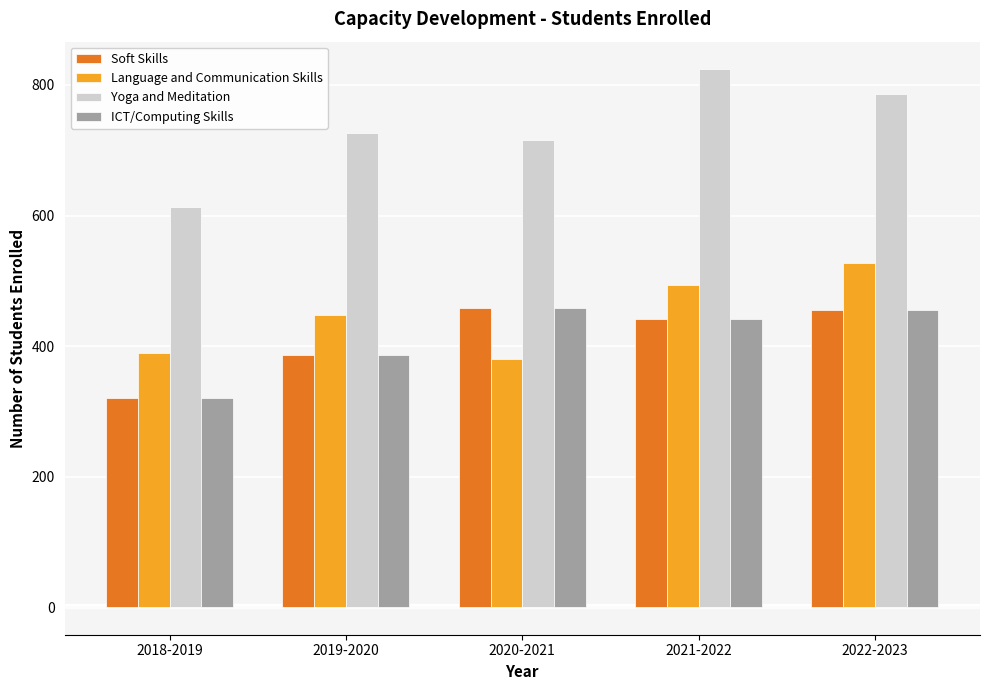

What is the spread (max minus min) of values at 2019-2020?

340